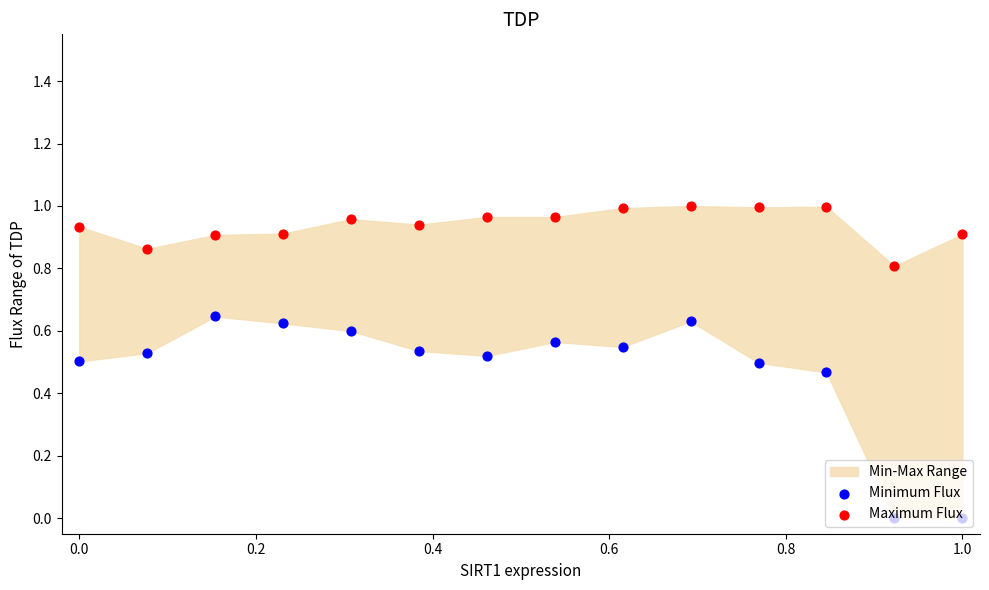

Which series reaches the minimum Y coordinate?

Minimum Flux